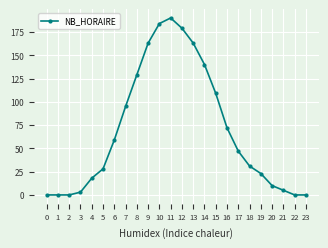

How many categories are shown in the chart?

24